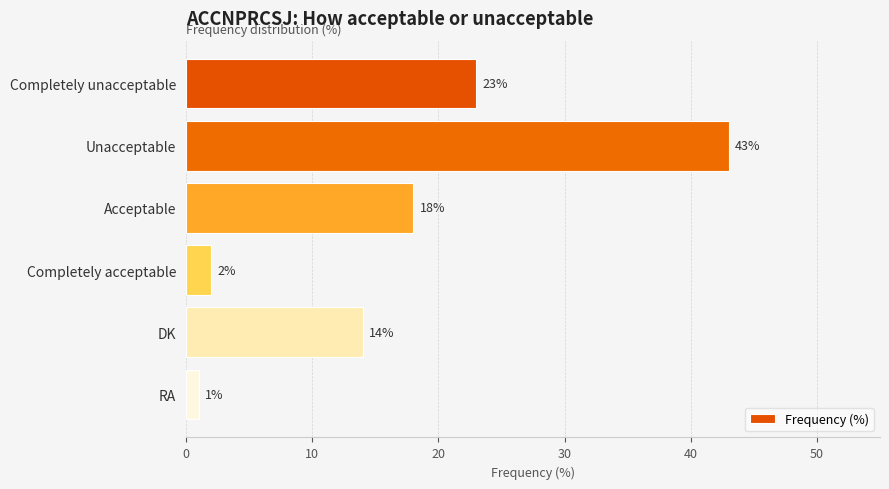

At which label is the value closest to 22?

Completely unacceptable